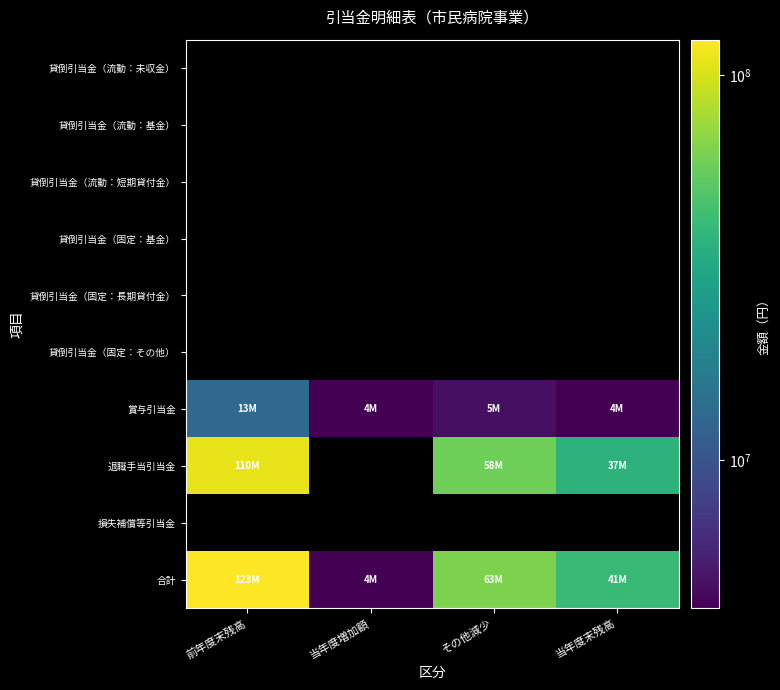

Where does the 賞与引当金 series first go above 4729101?

前年度末残高